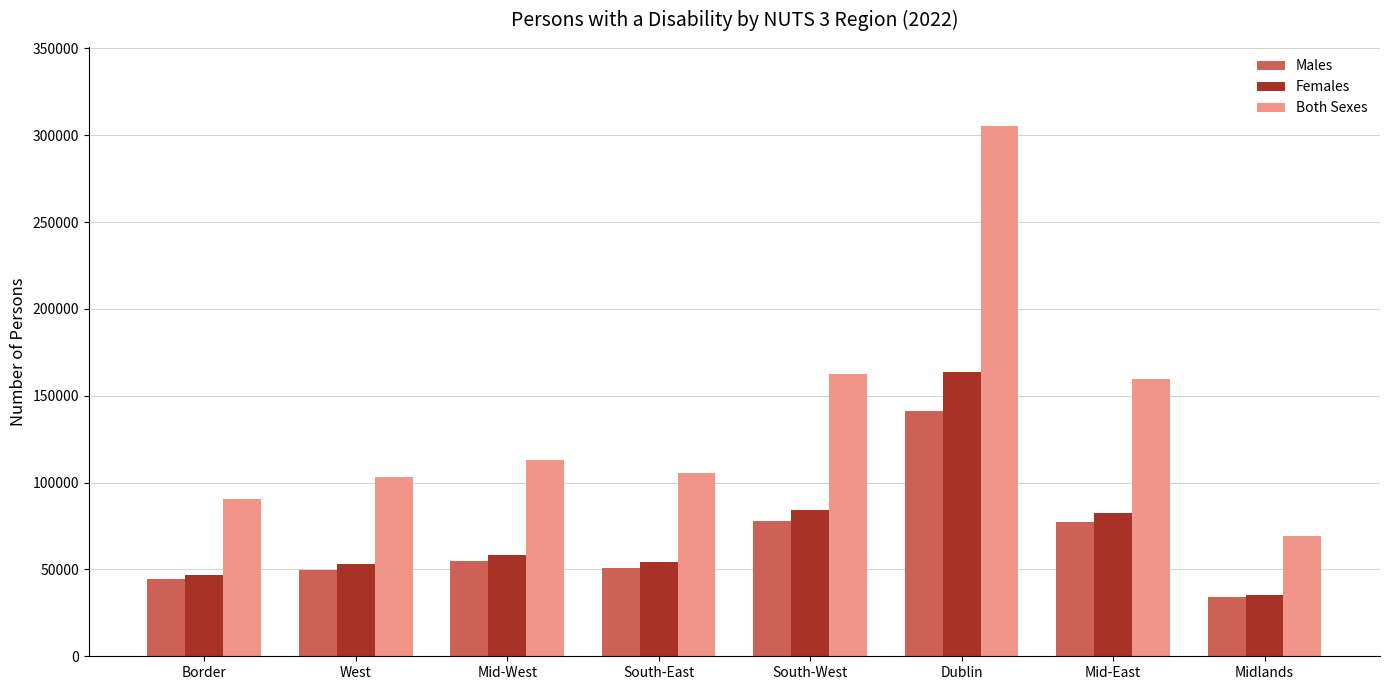

What is the highest value of the Males series?

141388